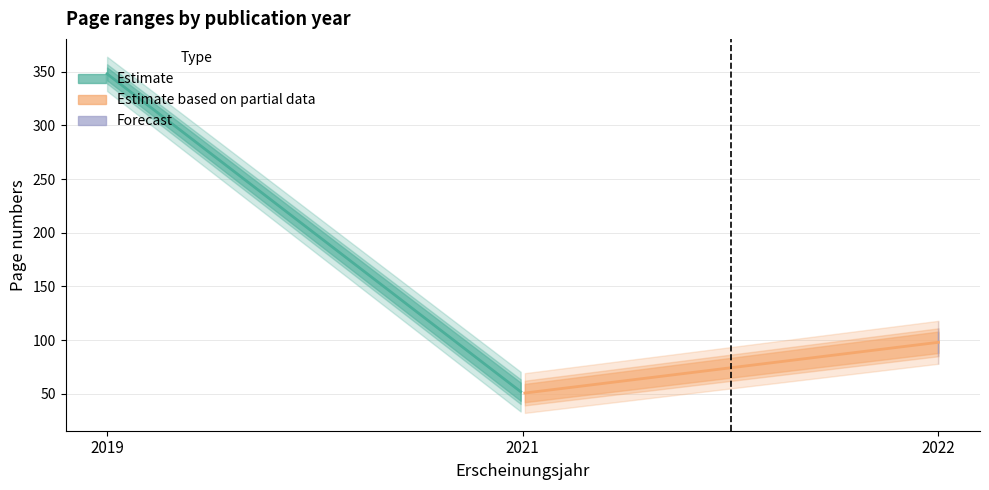

What is the sum of all letzte_Seite values?

521